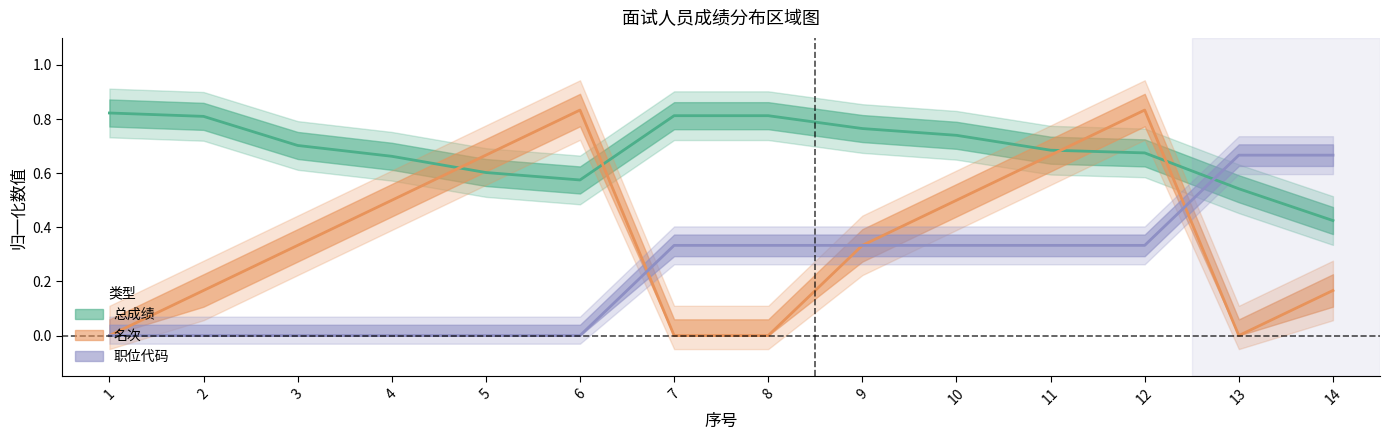

Reading left to right, what are all the values shown in this chart?

总成绩: 1=0.8	2=0.8	3=0.7	4=0.7	5=0.6	6=0.6	7=0.8	8=0.8	9=0.8	10=0.7	11=0.7	12=0.7	13=0.5	14=0.4
名次: 1=0.0	2=0.2	3=0.3	4=0.5	5=0.7	6=0.8	7=0.0	8=0.0	9=0.3	10=0.5	11=0.7	12=0.8	13=0.0	14=0.2
职位代码: 1=0.0	2=0.0	3=0.0	4=0.0	5=0.0	6=0.0	7=0.3	8=0.3	9=0.3	10=0.3	11=0.3	12=0.3	13=0.7	14=0.7